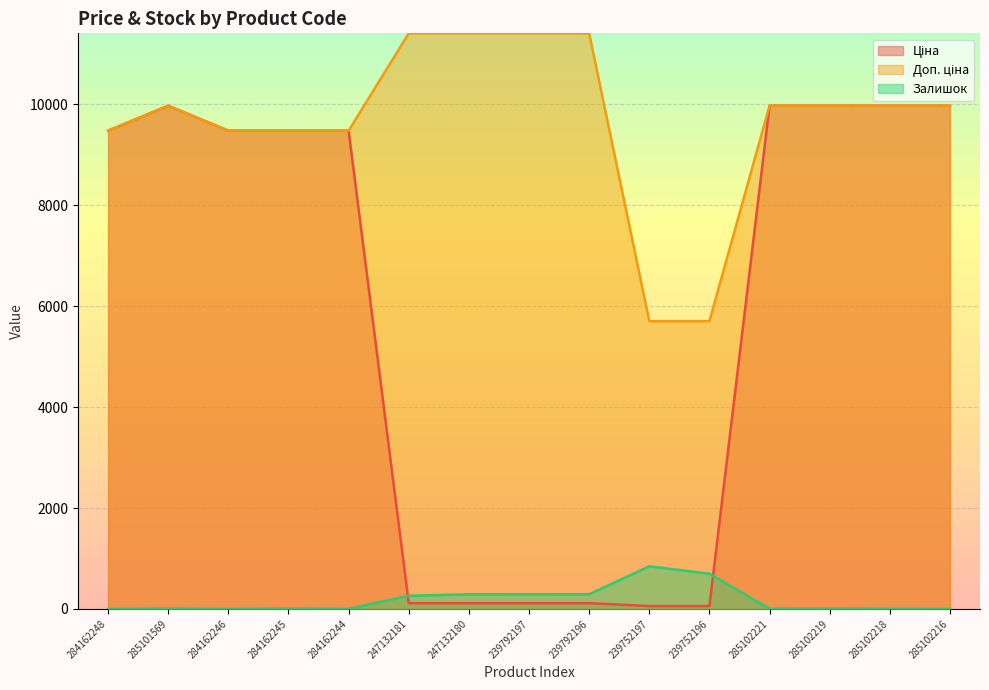

Reading left to right, list all the values displayed in this chart.

Ціна: 9480.1	9975.0	9480.1	9480.1	9480.1	114.1	114.1	114.1	114.1	57.0	57.0	9975.0	9975.0	9975.0	9975.0
Доп. ціна: 9480.1	9975.0	9480.1	9480.1	9480.1	11410.0	11410.0	11410.0	11410.0	5705.0	5705.0	9975.0	9975.0	9975.0	9975.0
Залишок: 0.0	7.0	0.0	8.0	2.0	260.0	290.0	289.0	290.0	845.0	698.0	5.0	9.0	3.0	0.0